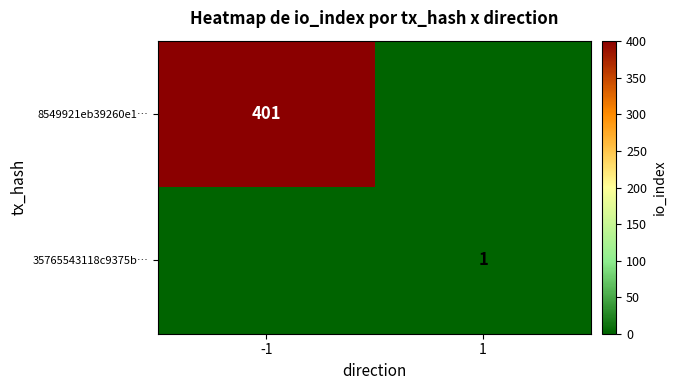

Between 1 and -1, which is larger?

-1